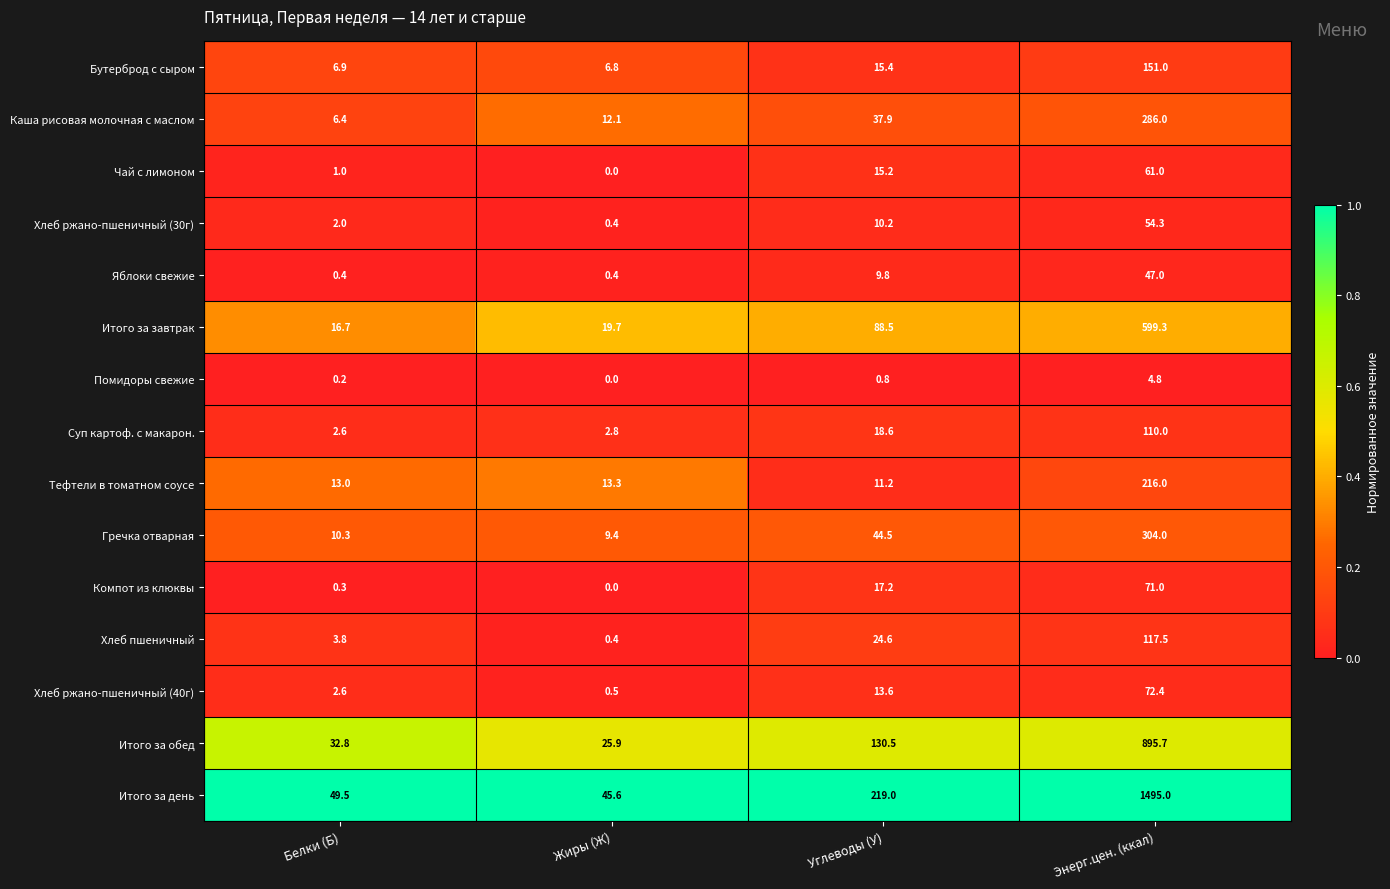

What is the difference between the second highest and second lowest values in the Итого за обед series?

97.7